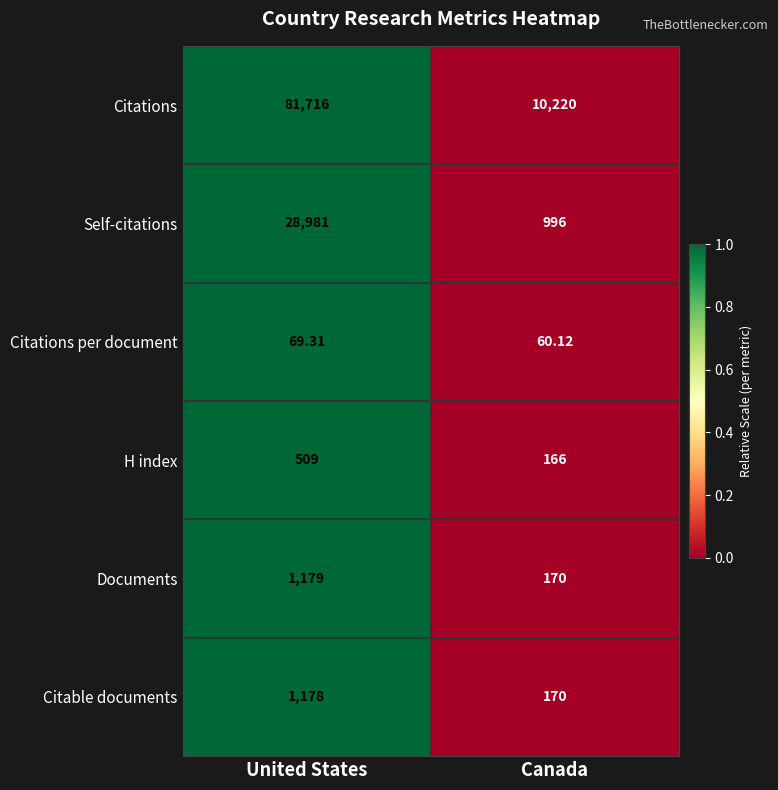

Which series has the largest total across all categories?

Citations